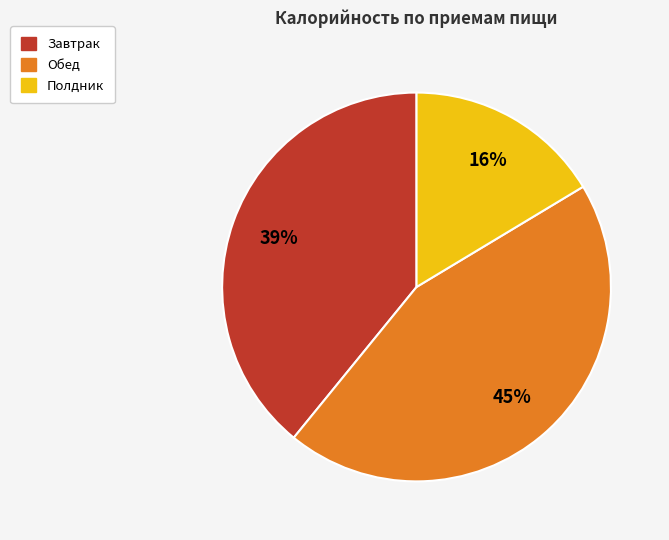

Does any single category account for the majority?

No